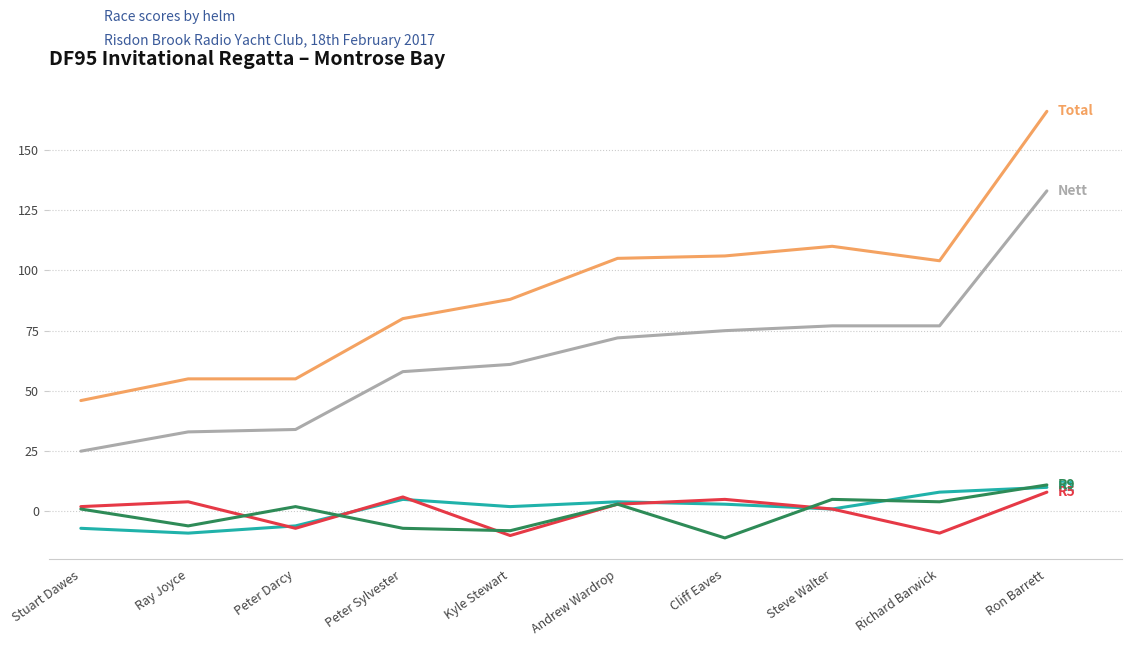

Reading right to left, list all the values displayed in this chart.

R1: 10	8	1	3	4	2	5	-6	-9	-7
R5: 8	-9	1	5	3	-10	6	-7	4	2
R9: 11	4	5	-11	3	-8	-7	2	-6	1
Total: 166	104	110	106	105	88	80	55	55	46
Nett: 133	77	77	75	72	61	58	34	33	25